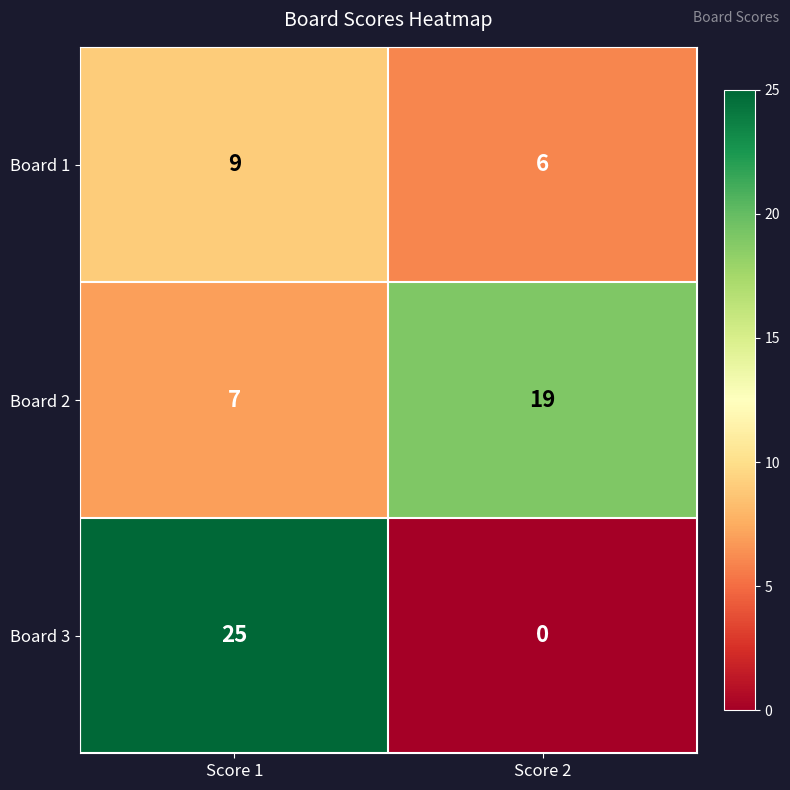

What is the sum of the Board 3 values at Score 1 and Score 2?

25